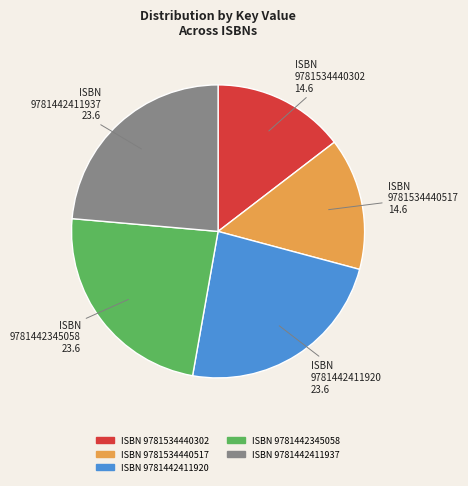

How many slices are in this pie chart?

5